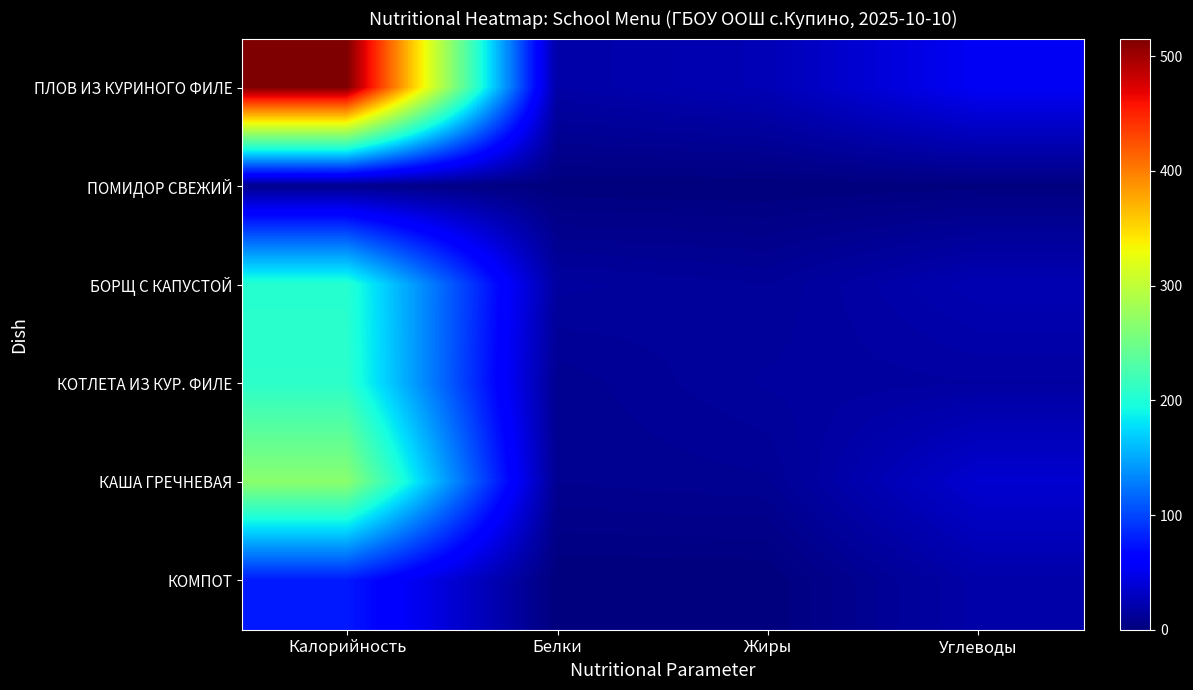

Reading right to left, what are all the values shown in this chart?

ПЛОВ ИЗ КУРИНОГО ФИЛЕ: Углеводы=54.3	Жиры=24.9	Белки=18.3	Калорийность=515.3
ПОМИДОР СВЕЖИЙ: Углеводы=1.1	Жиры=0.1	Белки=0.3	Калорийность=7.2
БОРЩ С КАПУСТОЙ: Углеводы=23.8	Жиры=12.1	Белки=14.8	Калорийность=204.4
КОТЛЕТА ИЗ КУР. ФИЛЕ: Углеводы=16.0	Жиры=14.5	Белки=8.8	Калорийность=207.8
КАША ГРЕЧНЕВАЯ: Углеводы=37.0	Жиры=9.7	Белки=8.2	Калорийность=267.2
КОМПОТ: Углеводы=19.4	Жиры=0.0	Белки=0.0	Калорийность=77.4